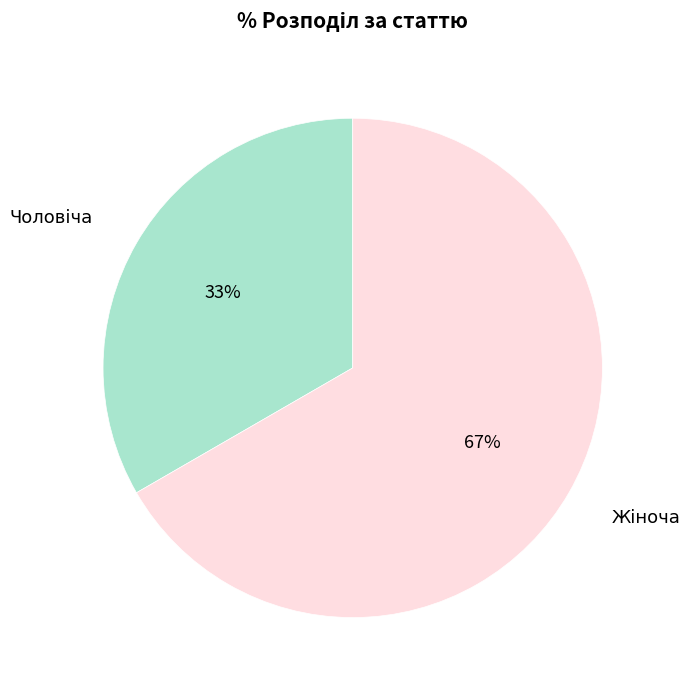

Is there any slice that represents more than half of the pie?

Yes